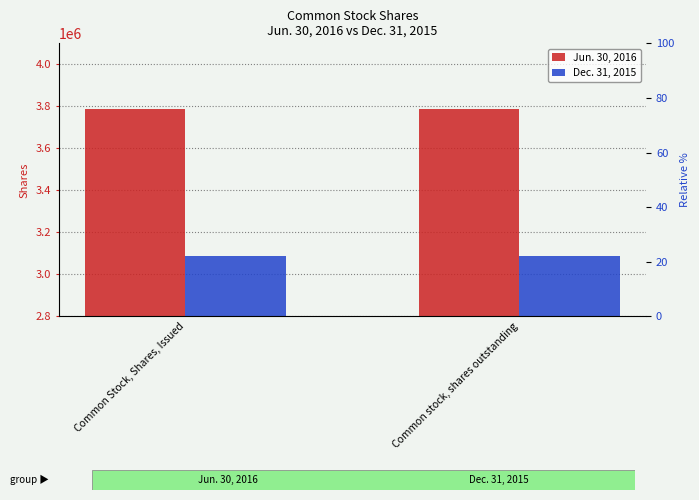

True or false: Dec. 31, 2015 has a value of 3089160 at Common Stock, Shares, Issued.

True